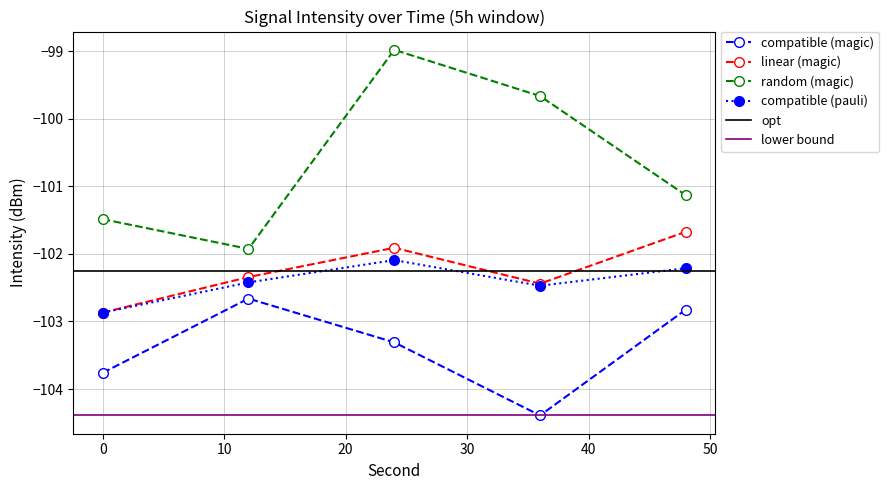

Is it true that intensity_mean equals -64.1 at 0?

False